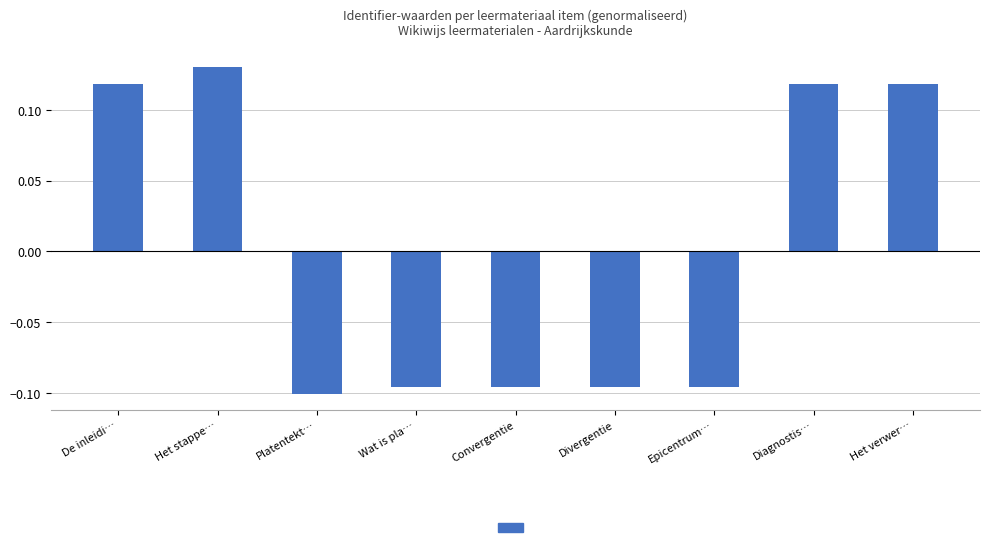

Which has a higher value, Het stappe… or Het verwer…?

Het stappe…